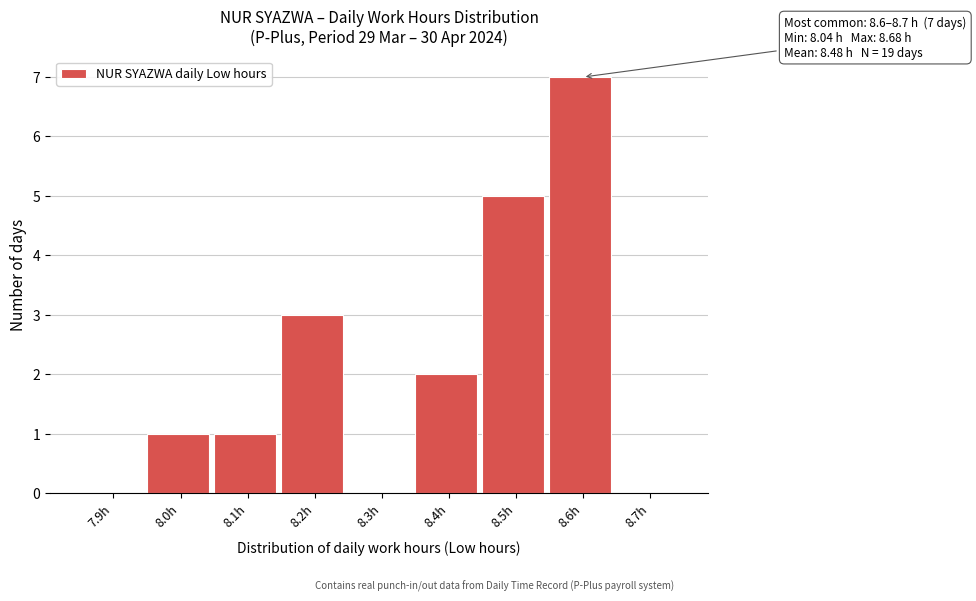

Reading left to right, what are all the values shown in this chart?

7.9h=0	8.0h=1	8.1h=1	8.2h=3	8.3h=0	8.4h=2	8.5h=5	8.6h=7	8.7h=0